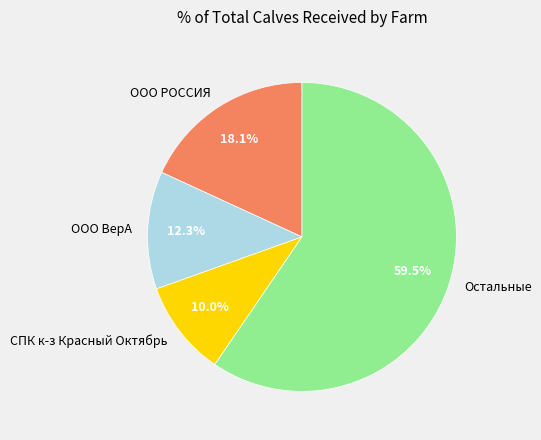

Which slice is the smallest?

СПК к-з Красный Октябрь